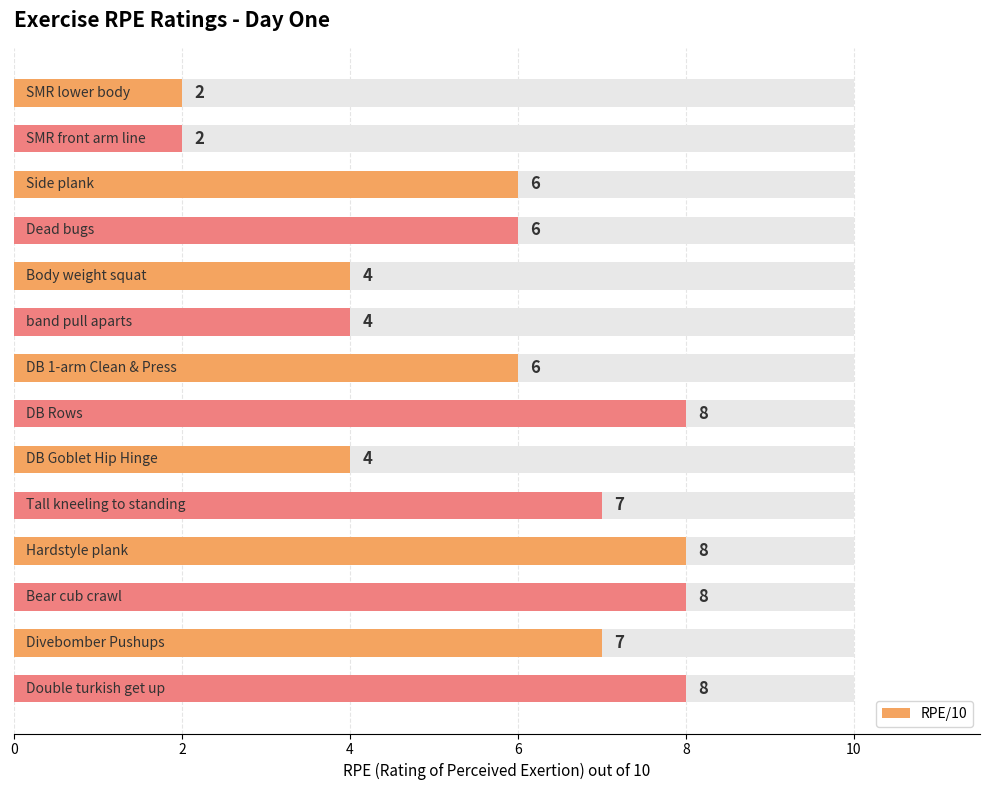

What is the change in value from 8 to 13?

+4